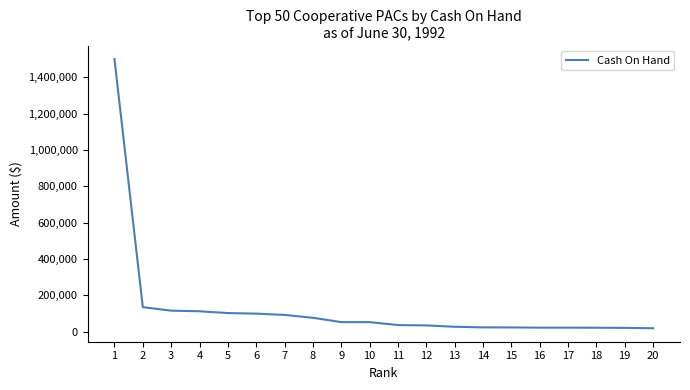

Read the value at 12.

34337